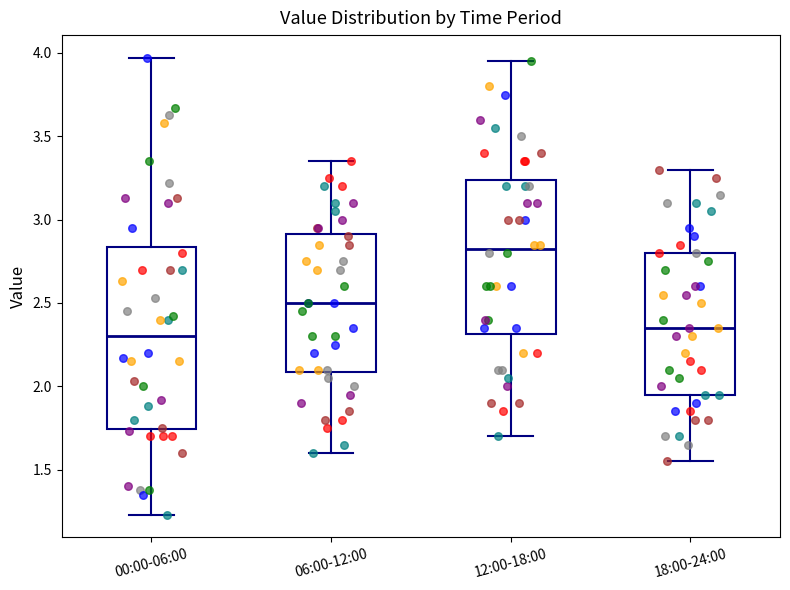

Which box's median line is the highest?

12:00-18:00